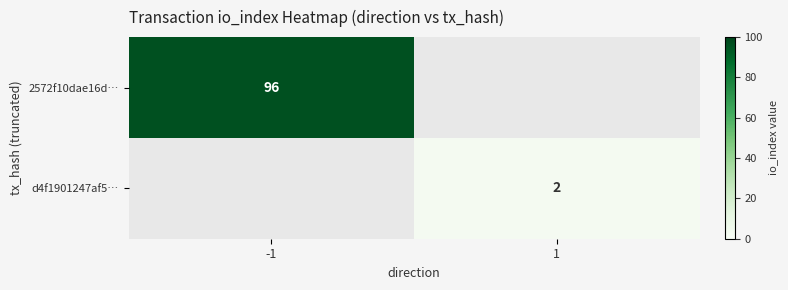

Between 1 and -1, which is larger?

-1